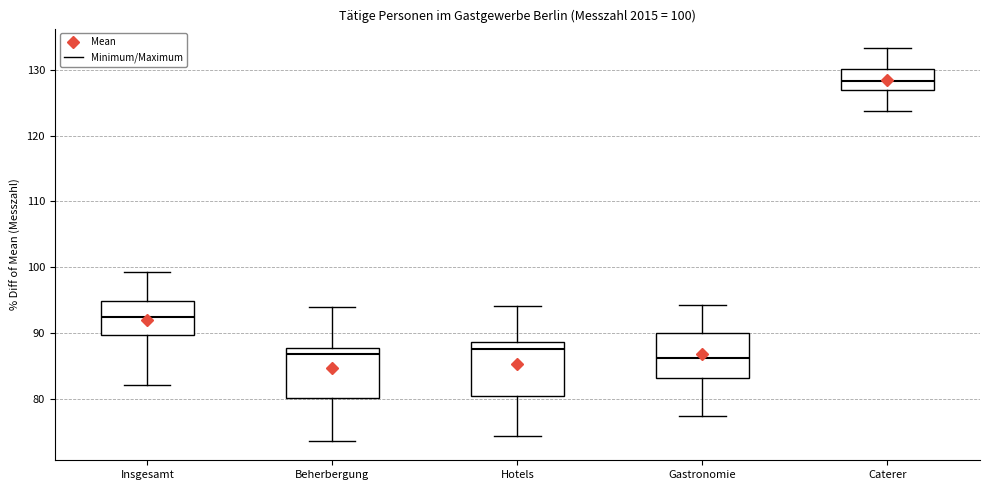

Which box's median line is the highest?

Caterer